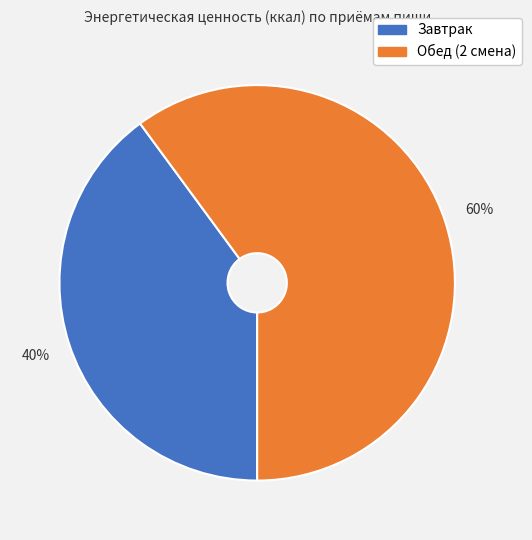

Which slice is the largest?

Обед (2 смена)